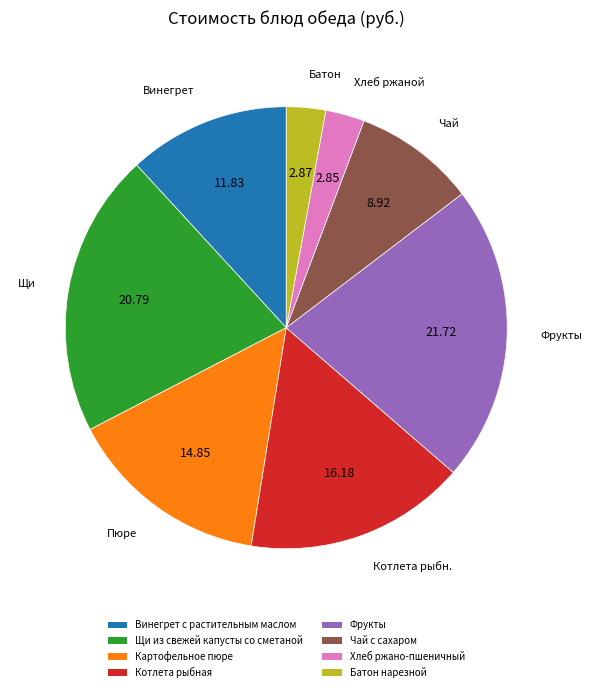

Is it true that Винегрет с растительным маслом is 5% of the pie?

False